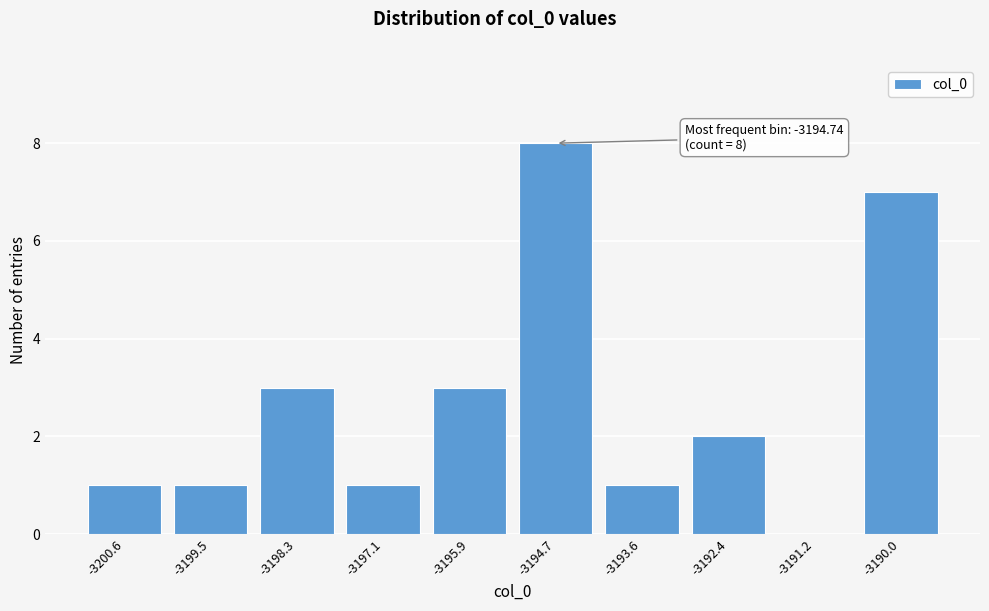

Reading right to left, what are all the values shown in this chart?

-3190.0=7	-3191.2=0	-3192.4=2	-3193.6=1	-3194.7=8	-3195.9=3	-3197.1=1	-3198.3=3	-3199.5=1	-3200.6=1